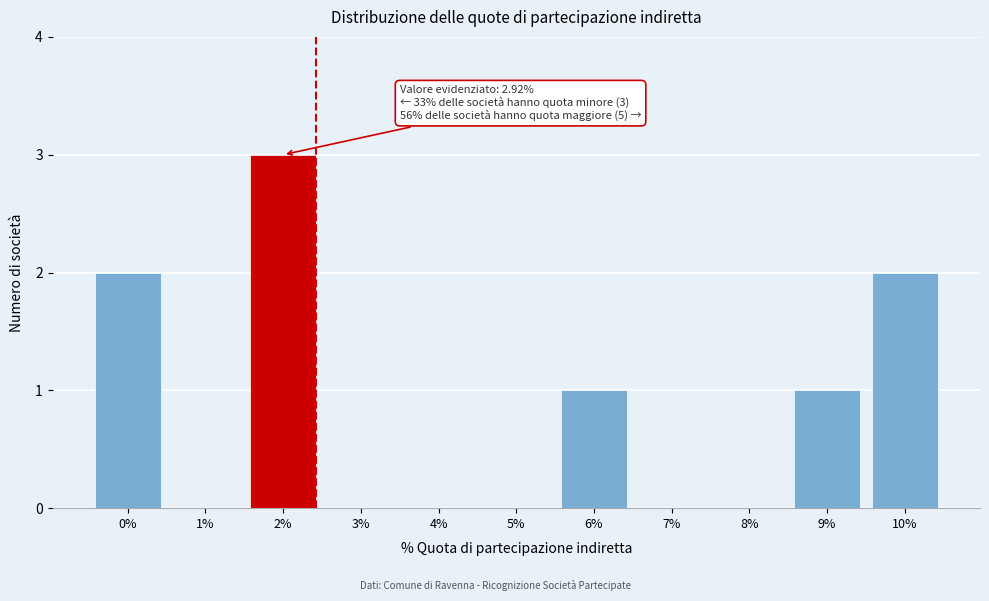

Reading right to left, what are all the values shown in this chart?

10%=2	9%=1	8%=0	7%=0	6%=1	5%=0	4%=0	3%=0	2%=3	1%=0	0%=2